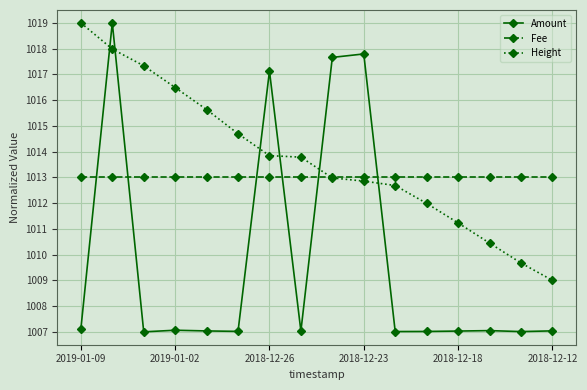

How many lines are shown in the chart?

3